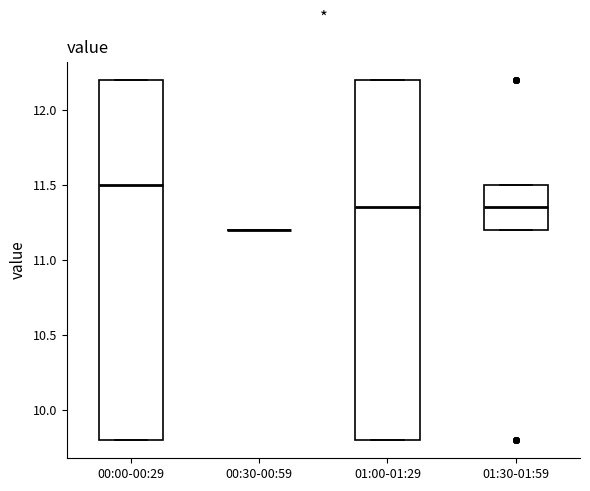

Reading left to right, transcribe this box plot: for each box, give where its median line is, the range the box spans, and where its two whiskers end, as read against the y-axis. The values are not printed on the chart, so give them approximately, as read against the axis.

00:00-00:29: median 11.50, box 9.80 to 12.20, whiskers 9.80 to 12.20
00:30-00:59: box collapsed to a line at 11.20, whiskers 11.20 to 11.20
01:00-01:29: median 11.35, box 9.80 to 12.20, whiskers 9.80 to 12.20
01:30-01:59: median 11.35, box 11.20 to 11.50, whiskers 11.20 to 11.50